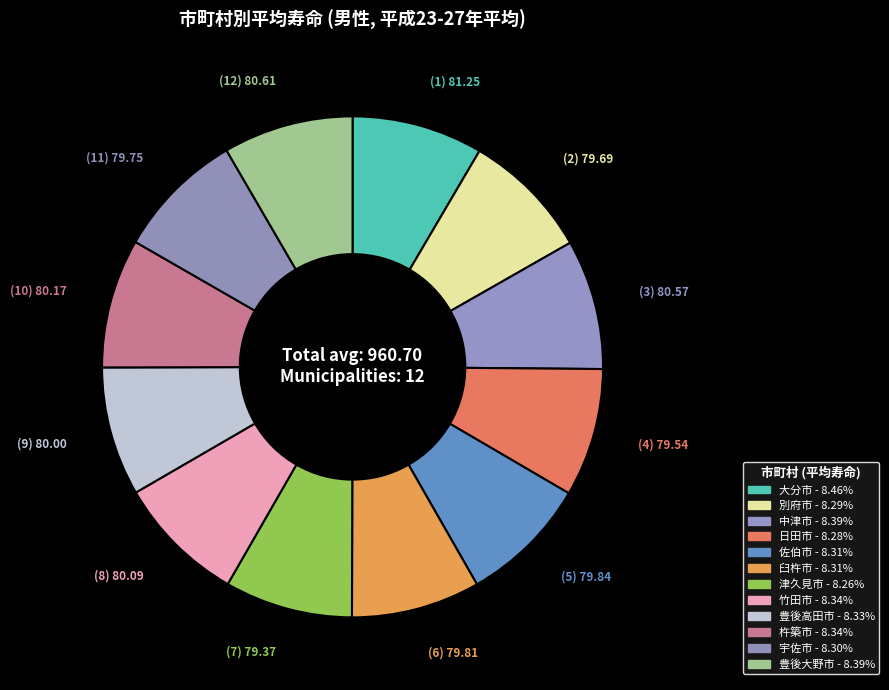

What percentage is the 中津市 slice, to the nearest percent?

8%